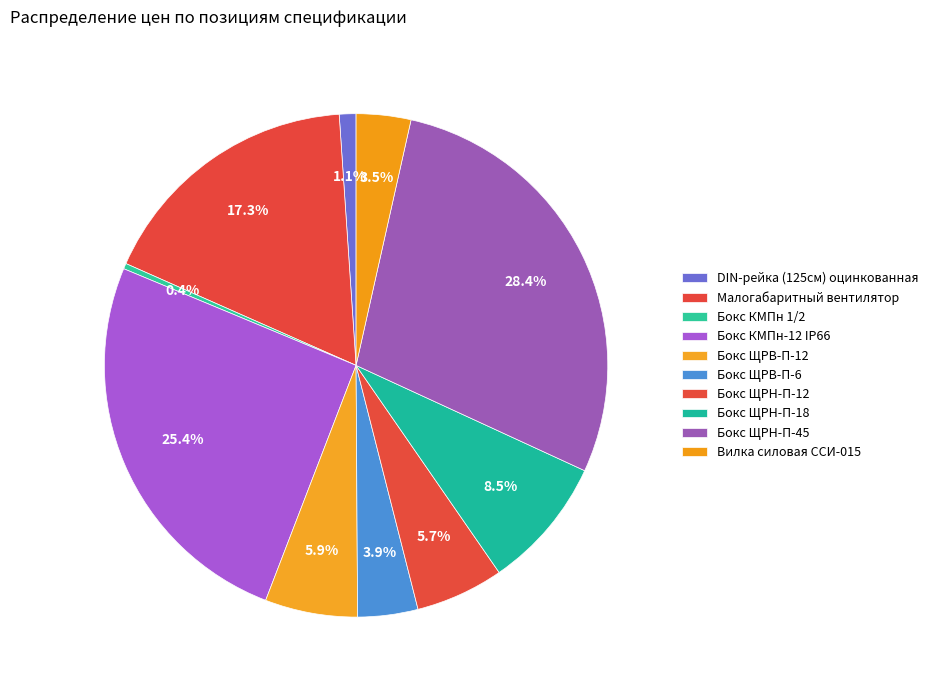

Is there any slice that represents more than half of the pie?

No